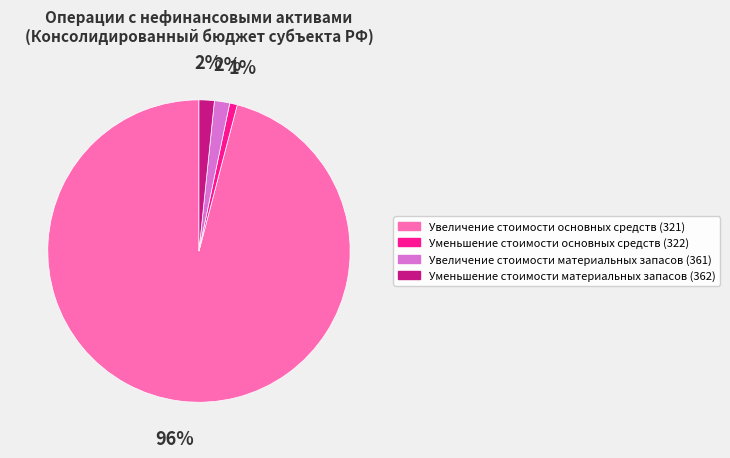

Which slice is the smallest?

Уменьшение стоимости основных средств (322)